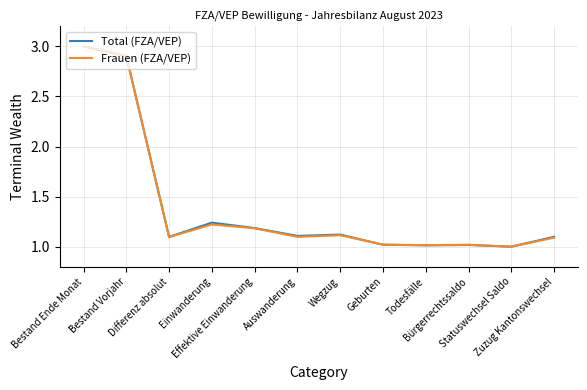

The value of Frauen (FZA/VEP) at Todesfälle is 1.0. True or false?

True